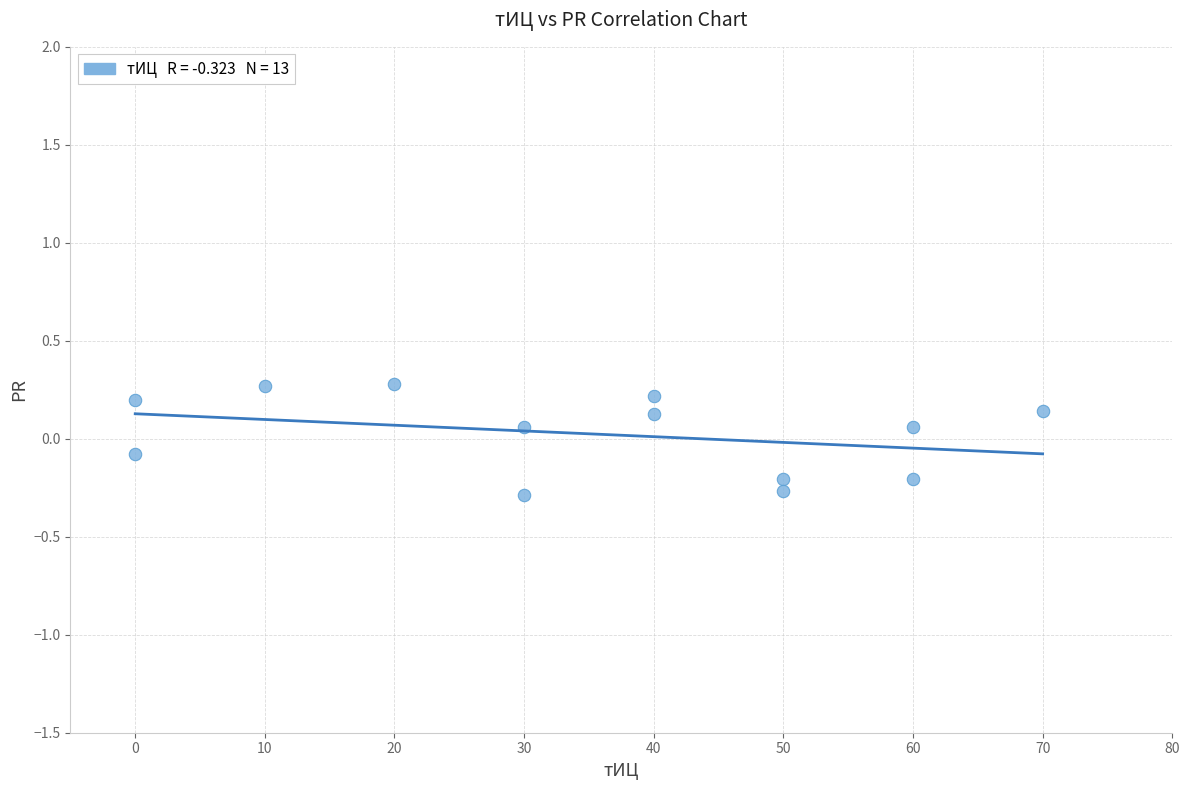

What is the range of Y values (max minus min)?

0.6